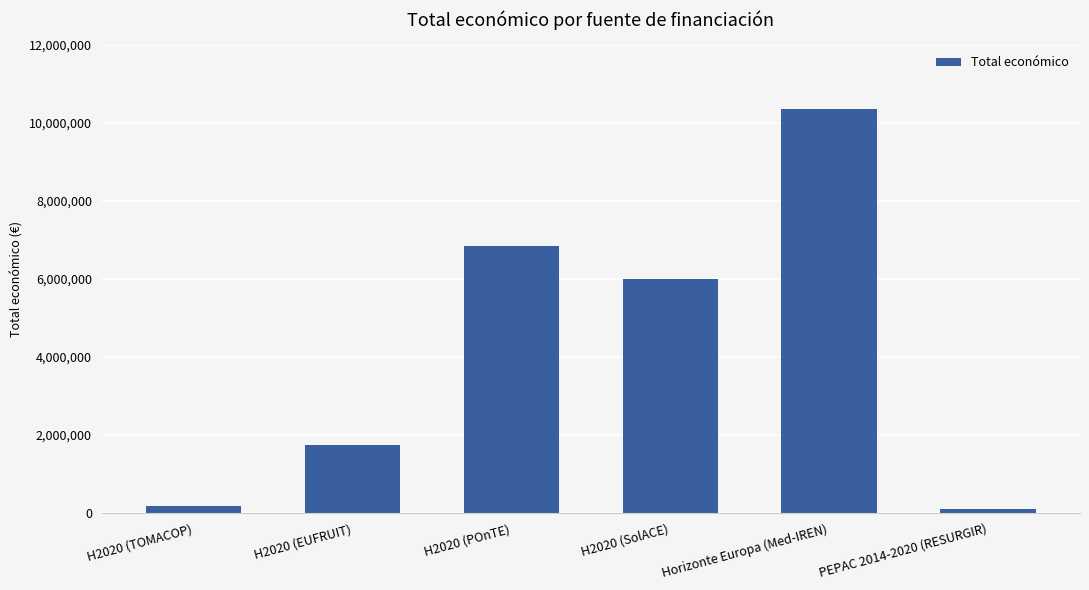

What is the label of the 3rd bar from the left?

H2020 (POnTE)